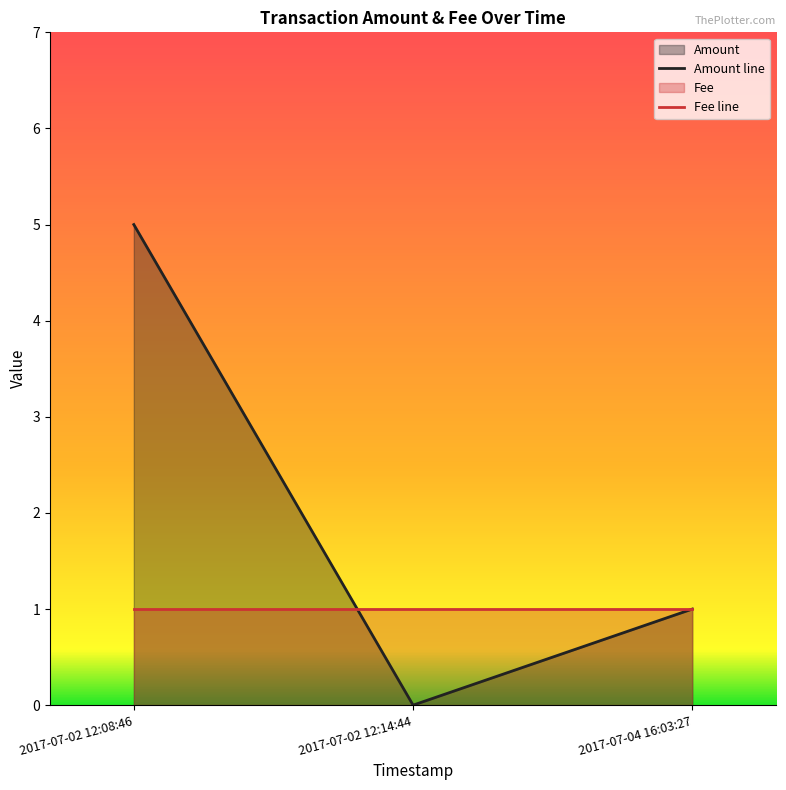

At which label does Fee reach its minimum?

2017-07-04 16:03:27